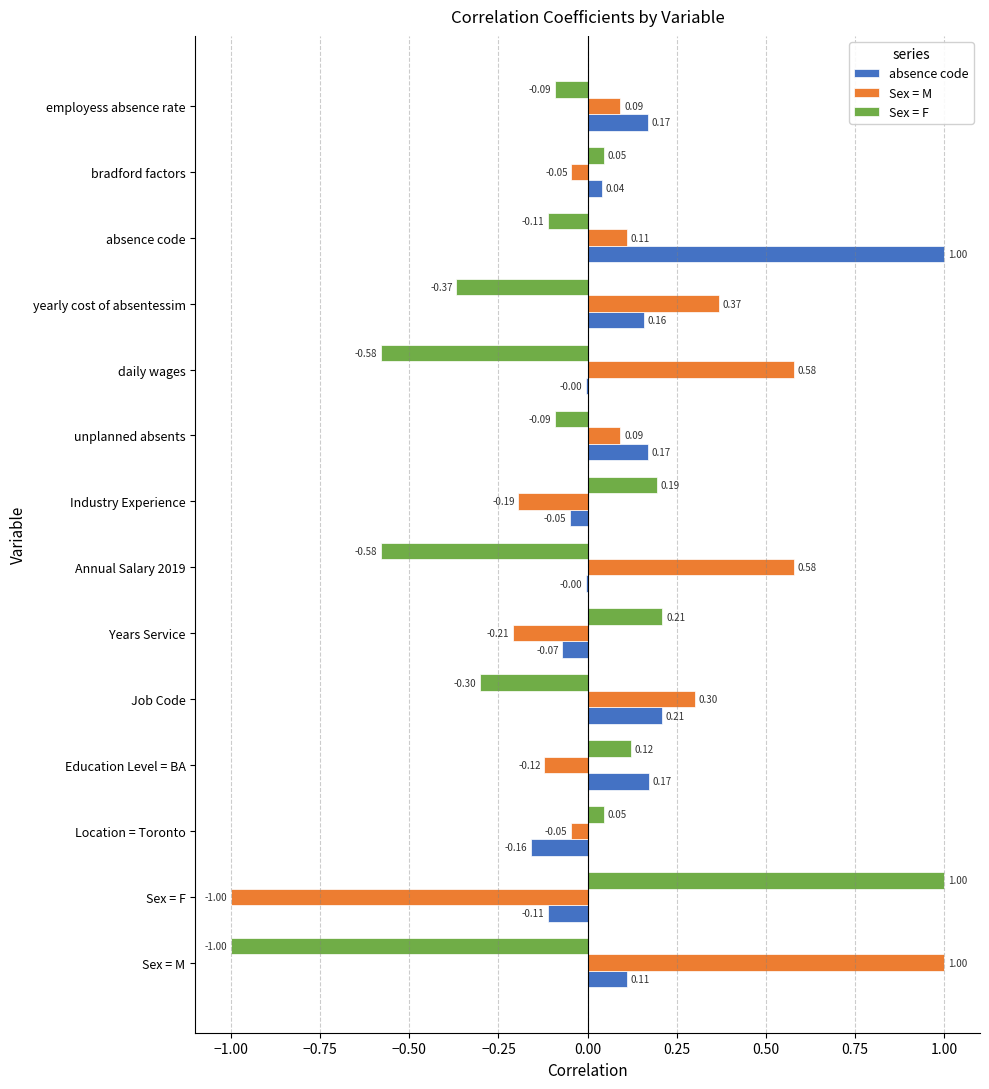

How many values in the absence code series exceed 0?

8